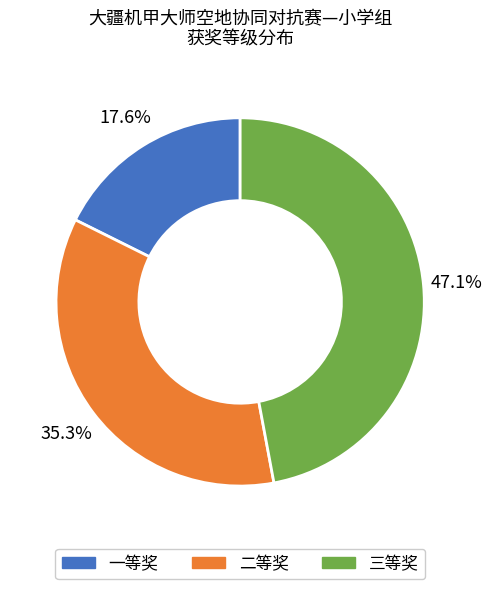

Rank the categories by value from highest to lowest.

三等奖, 二等奖, 一等奖